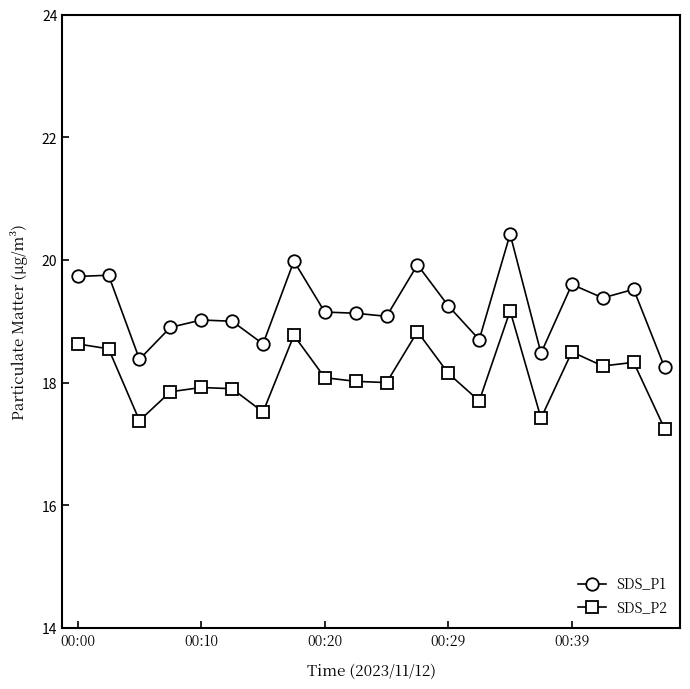

Which series has the largest range (max minus min)?

SDS_P1